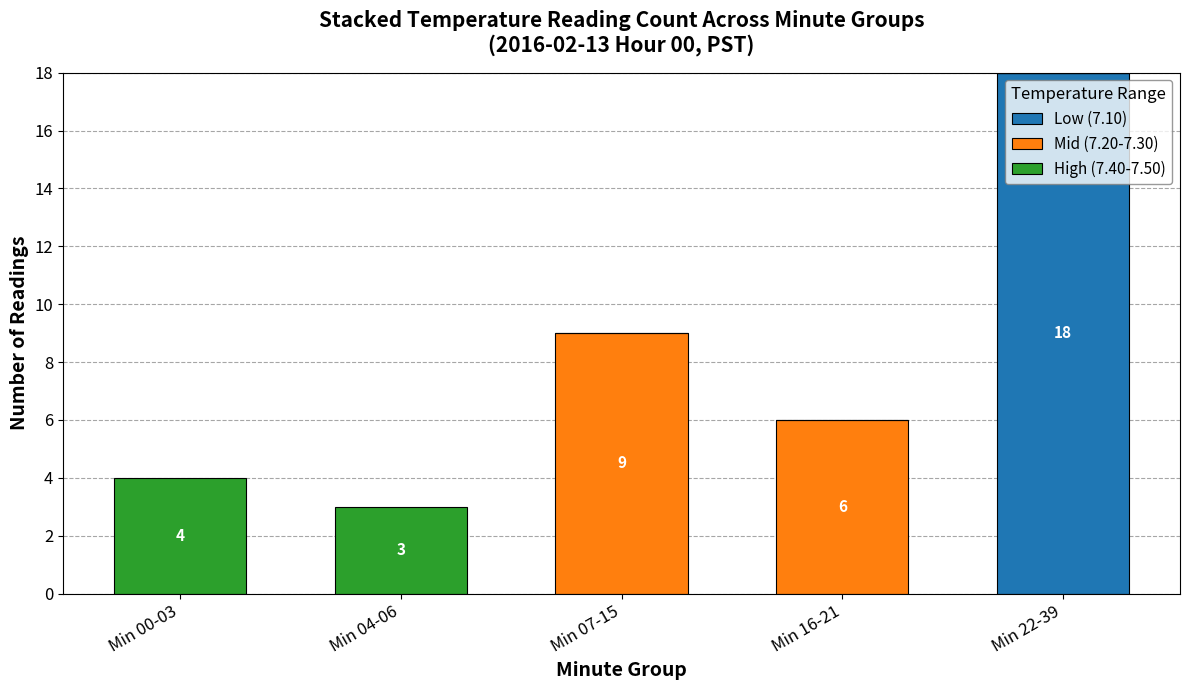

At which label does Low (7.10) reach its peak?

Min 22-39